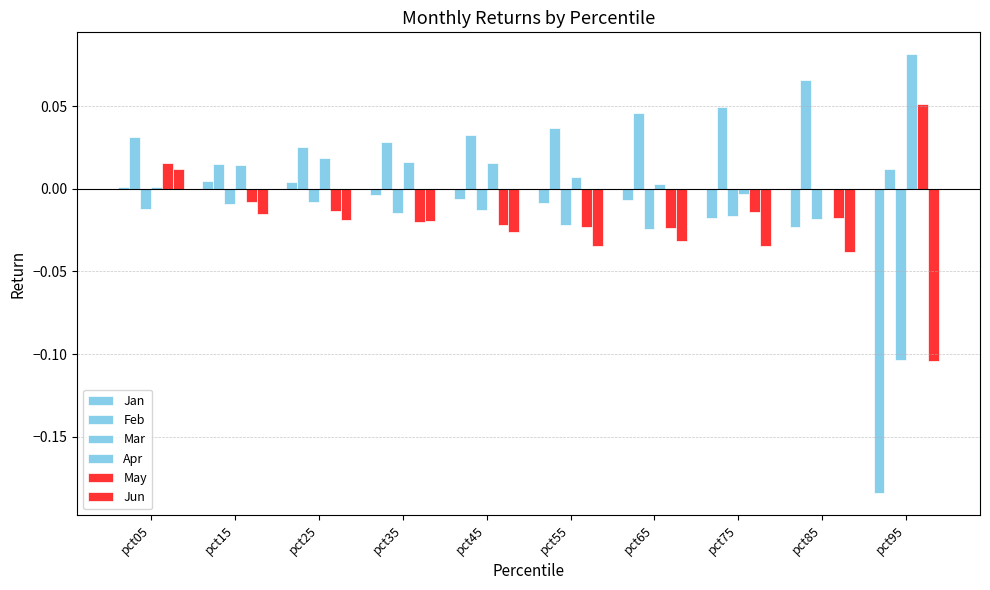

How many groups of bars are there?

10